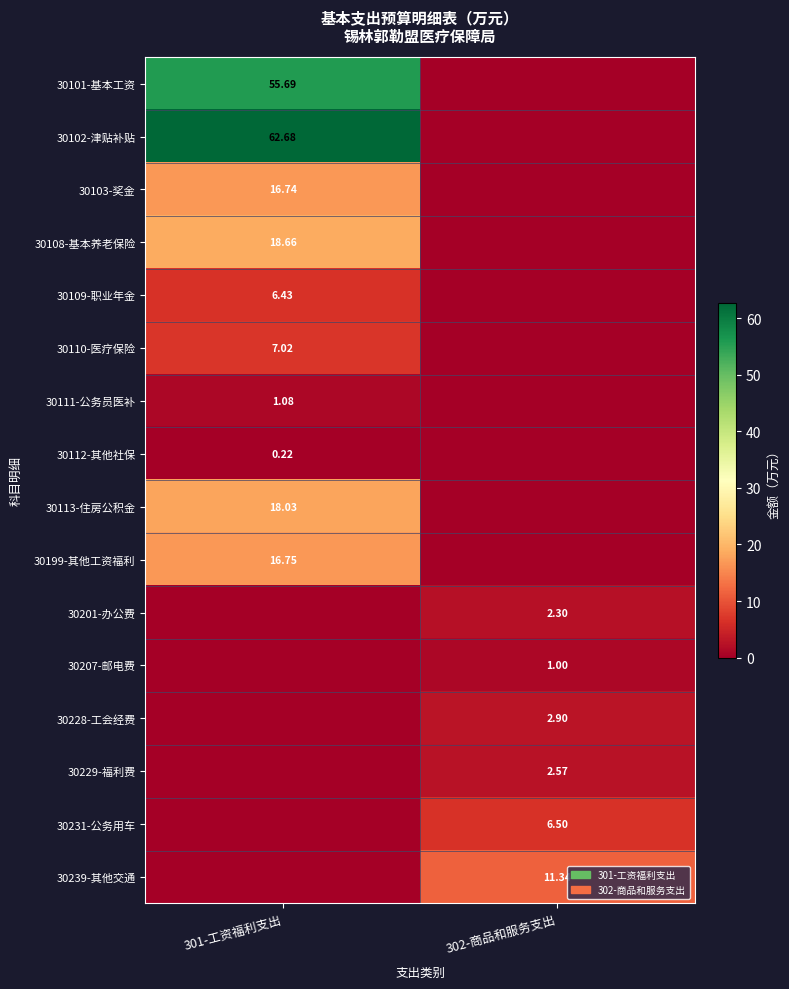

True or false: 30239-其他交通 has a value of 11.3 at 302-商品和服务支出.

True